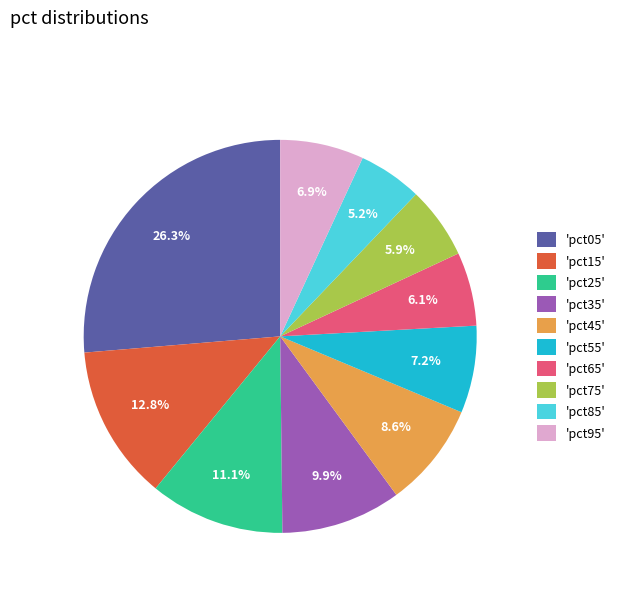

Does any single category account for the majority?

No